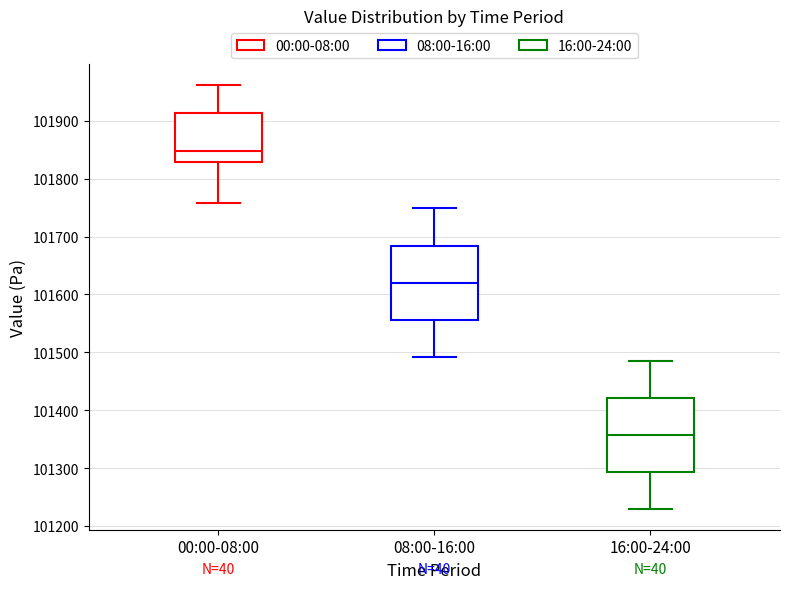

Where is the lower edge of the box for 08:00-16:00 on the y-axis? The values are not printed on the chart, so give them approximately, as read against the axis.

101560